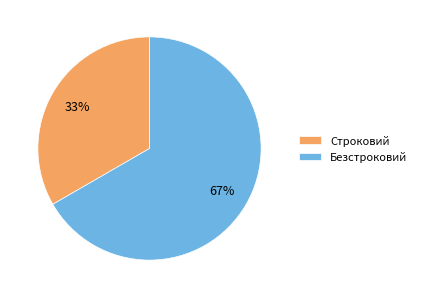

Which slice is the smallest?

Строковий